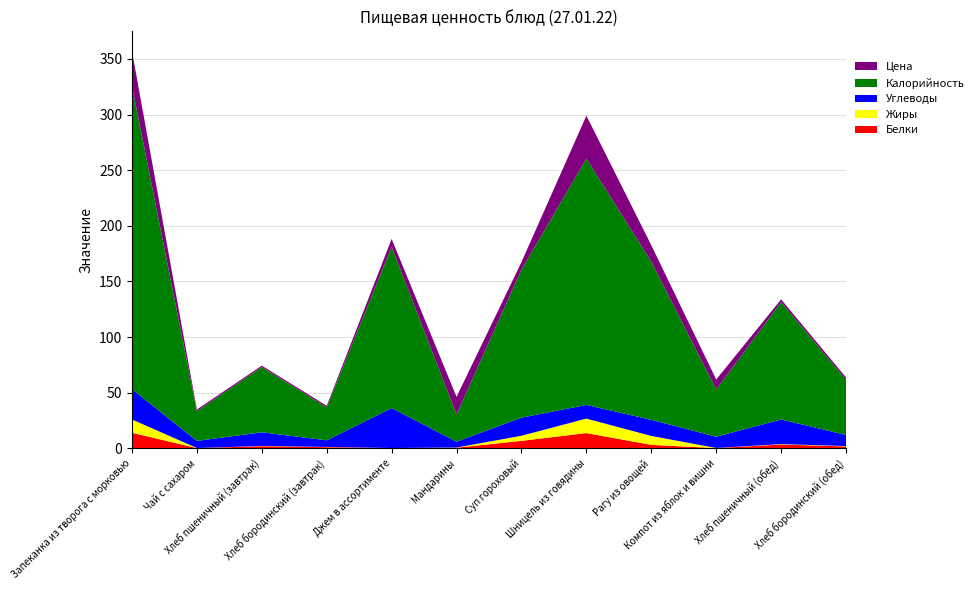

Reading right to left, extract all data points from this chart.

Белки: 1.7	3.4	0.2	3.1	13.7	6.7	0.6	0.2	1.0	1.9	0.2	14.0
Жиры: 0.3	0.4	0.1	8.0	13.0	4.6	0.1	0.0	0.2	0.2	0.0	11.9
Углеводы: 9.9	22.1	10.1	14.5	12.3	16.3	5.2	36.0	6.0	12.3	6.4	27.3
Калорийность: 49.5	105.5	42.5	142.2	221.4	133.0	24.5	144.8	29.7	58.6	26.8	272.5
Цена: 2.2	2.5	8.9	14.7	38.6	6.8	15.8	7.2	1.4	1.3	1.4	31.2